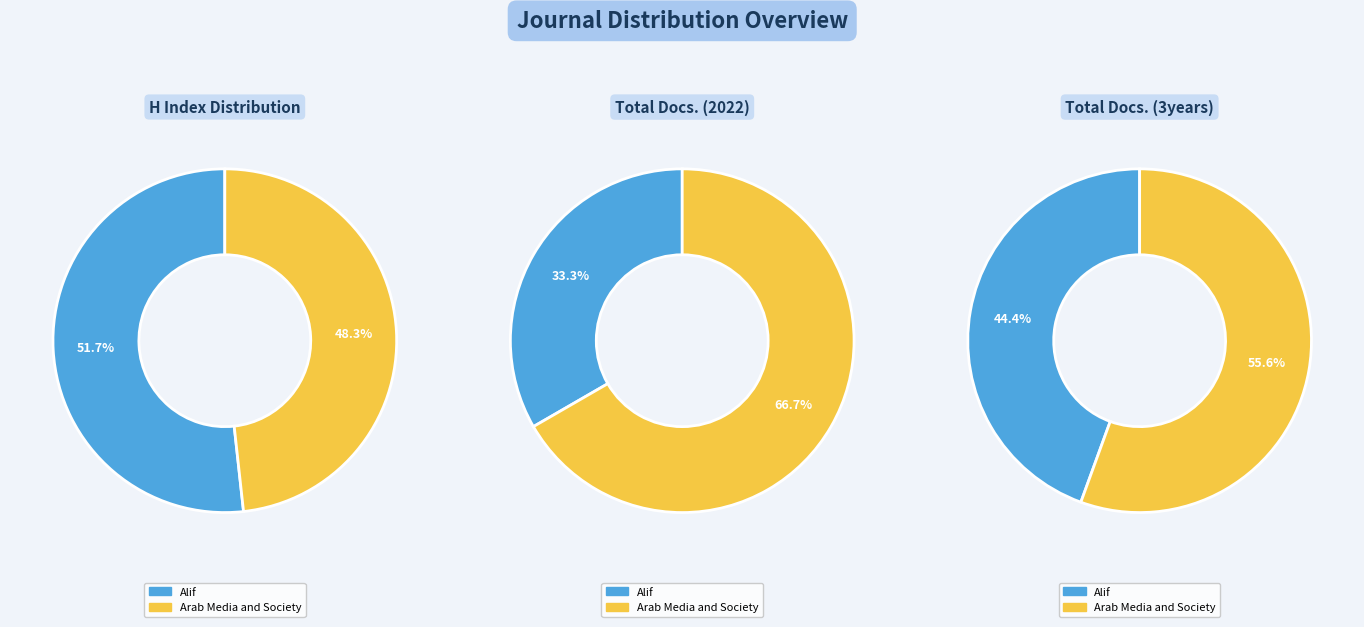

To the nearest percent, what is the difference between the largest and smallest slice percentages?

33%